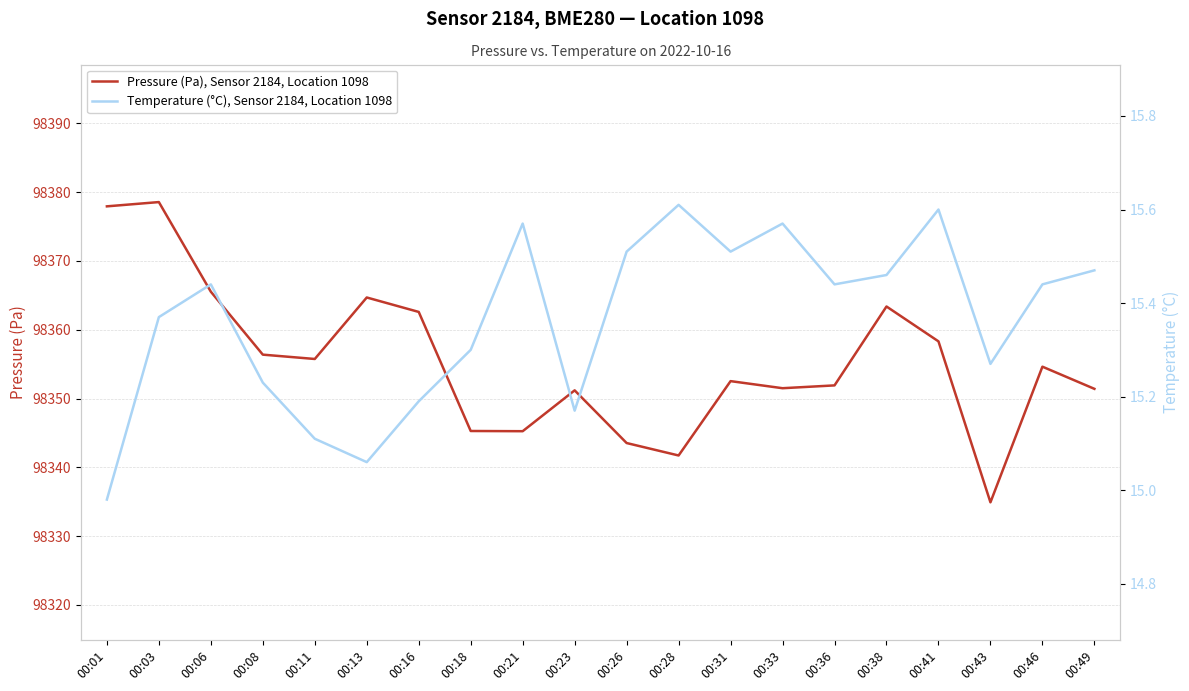

What is the highest value of the Temperature (°C), Sensor 2184, Location 1098 series?

15.6